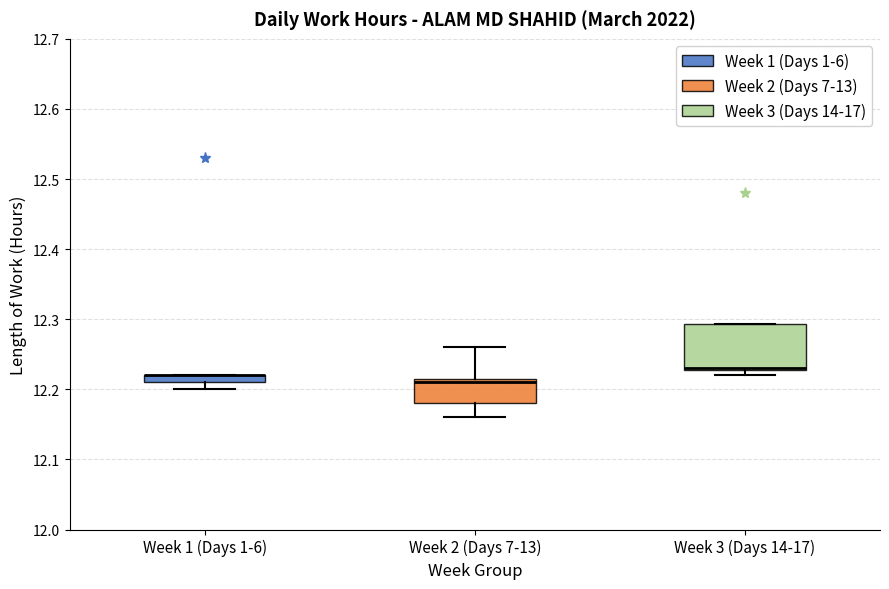

Which box is the tallest, from its lower edge to its upper edge?

Week 3 (Days 14-17)